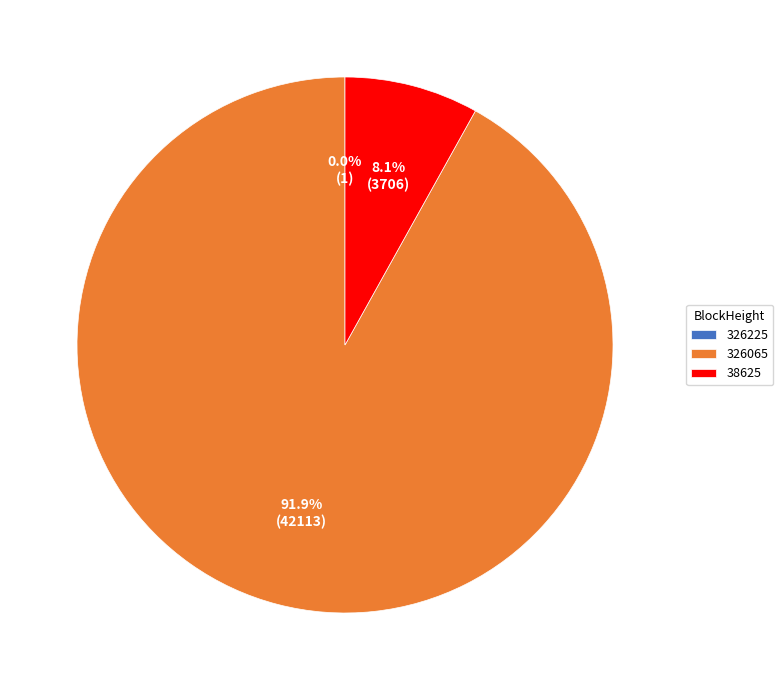

What is the majority slice?

326065